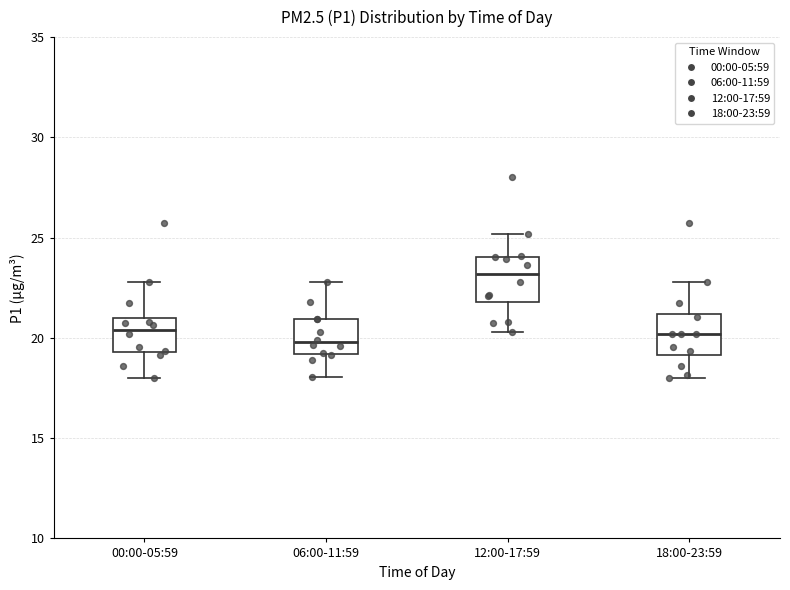

Reading left to right, transcribe this box plot: for each box, give where its median line is, the range the box spans, and where its two whiskers end, as read against the y-axis. The values are not printed on the chart, so give them approximately, as read against the axis.

00:00-05:59: median 20.5, box 19.5 to 21.0, whiskers 18.0 to 23.0
06:00-11:59: median 20.0, box 19.0 to 21.0, whiskers 18.0 to 23.0
12:00-17:59: median 23.0, box 22.0 to 24.0, whiskers 20.5 to 25.0
18:00-23:59: median 20.0, box 19.0 to 21.0, whiskers 18.0 to 23.0